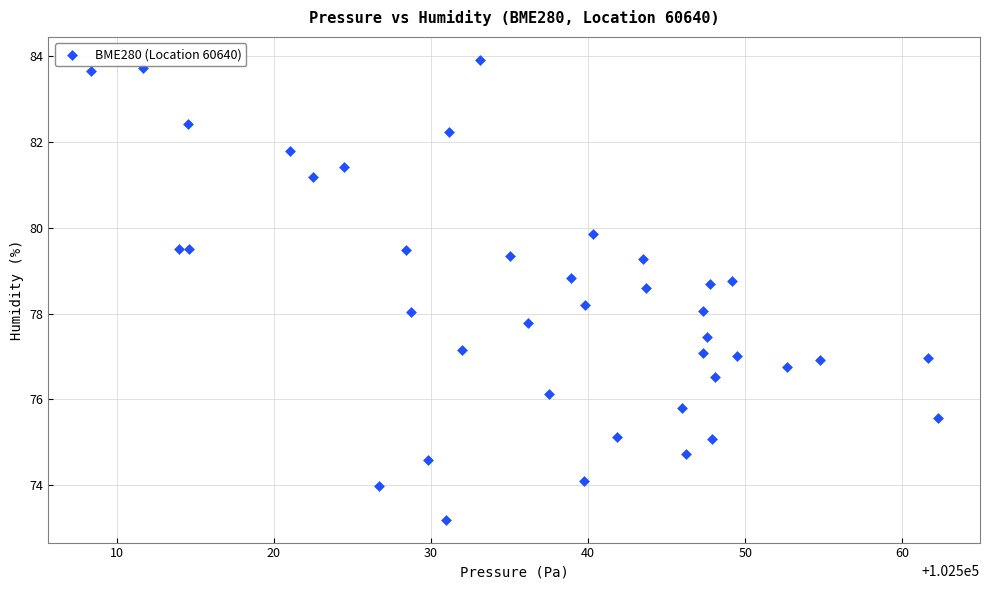

What is the range of X values (max minus min)?

53.9